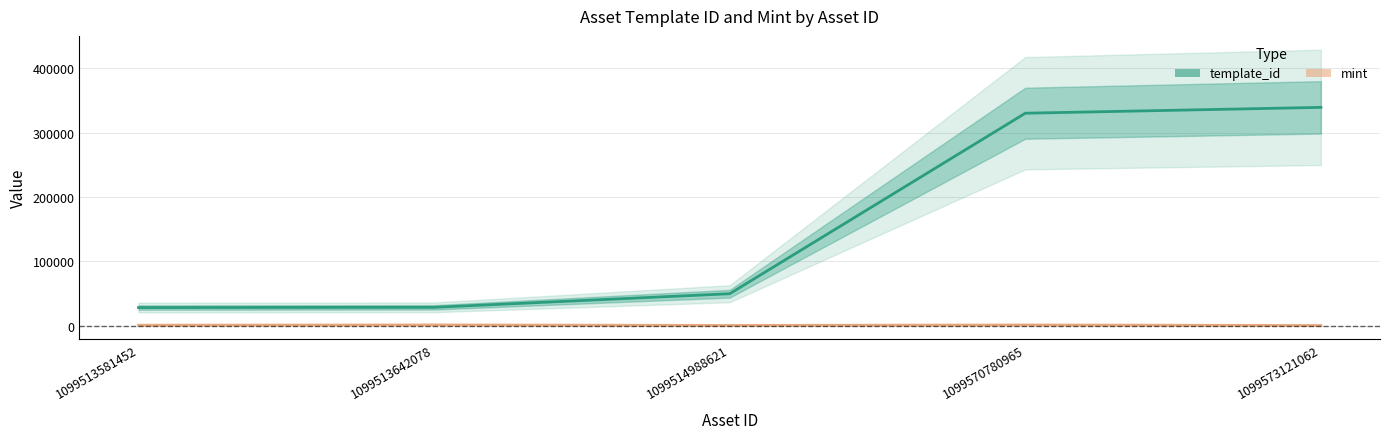

What is the difference between the mint values at 1099514988621 and 1099573121062?

118